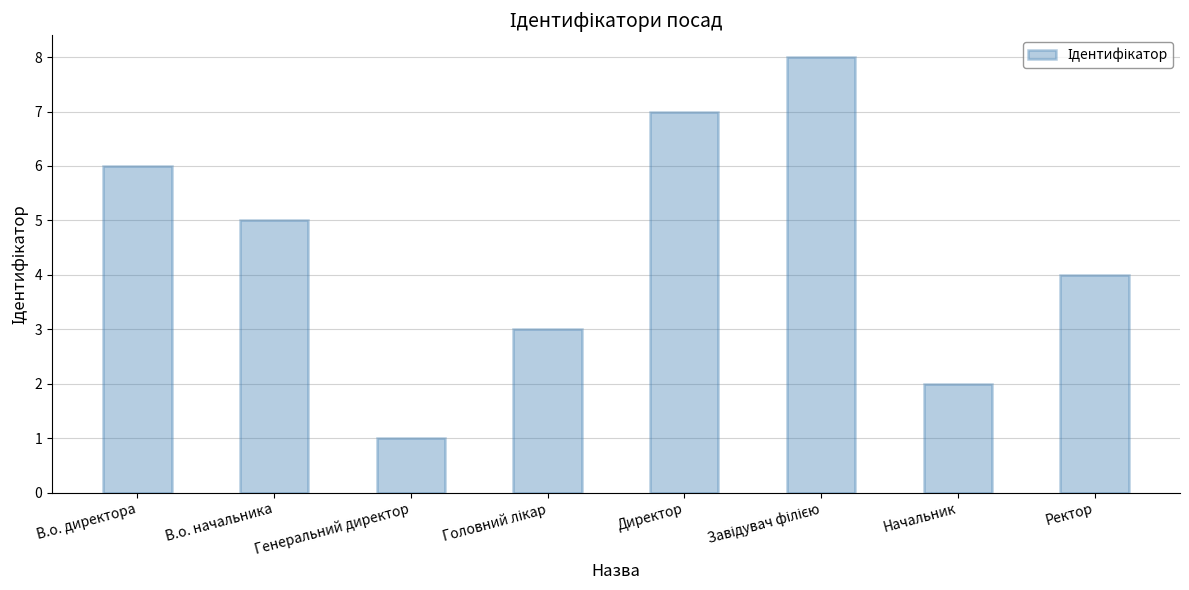

What is the difference between the second highest and minimum values?

6